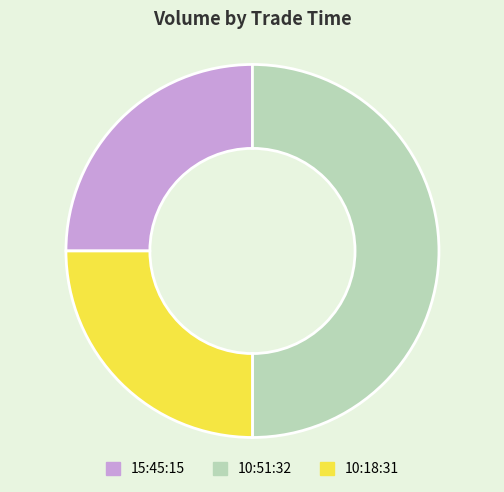

Which category has the biggest portion of the pie?

10:51:32